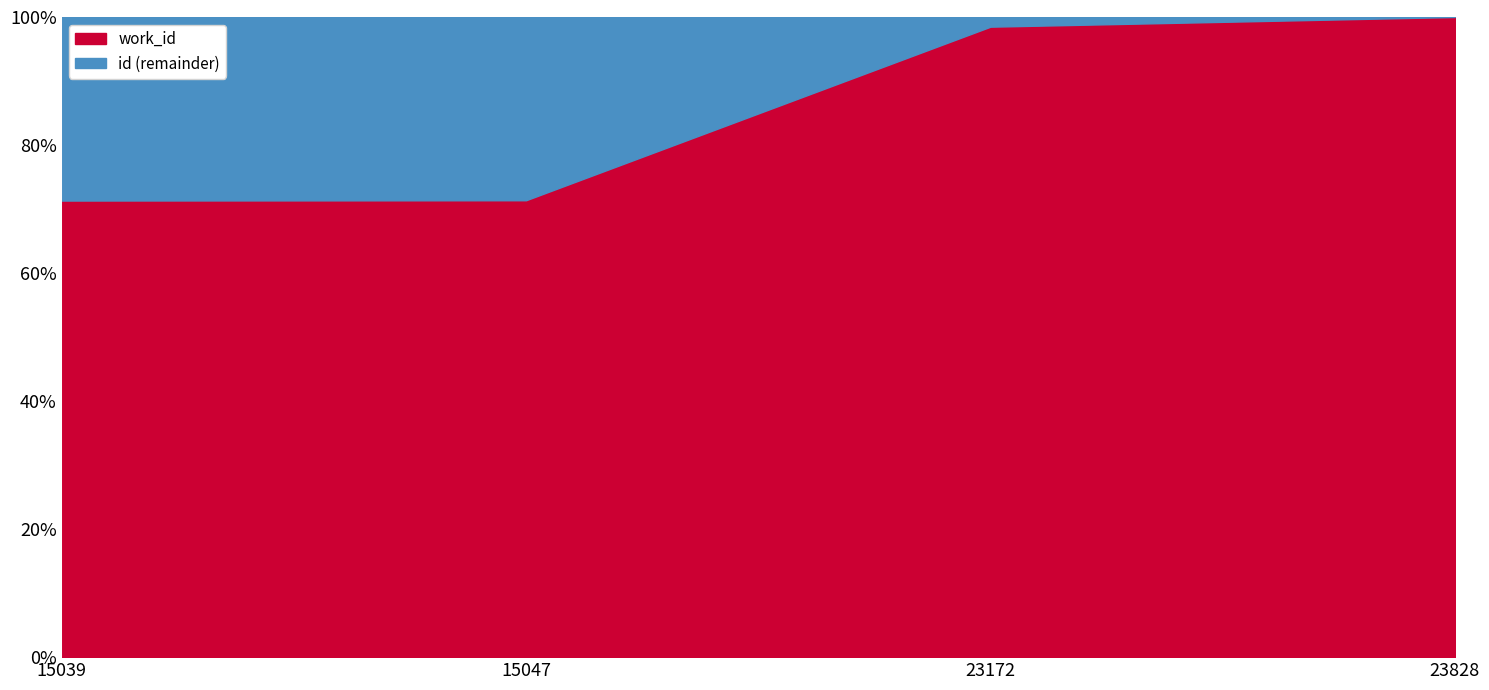

List the labels in order of value, largest first.

23828, 23172, 15047, 15039